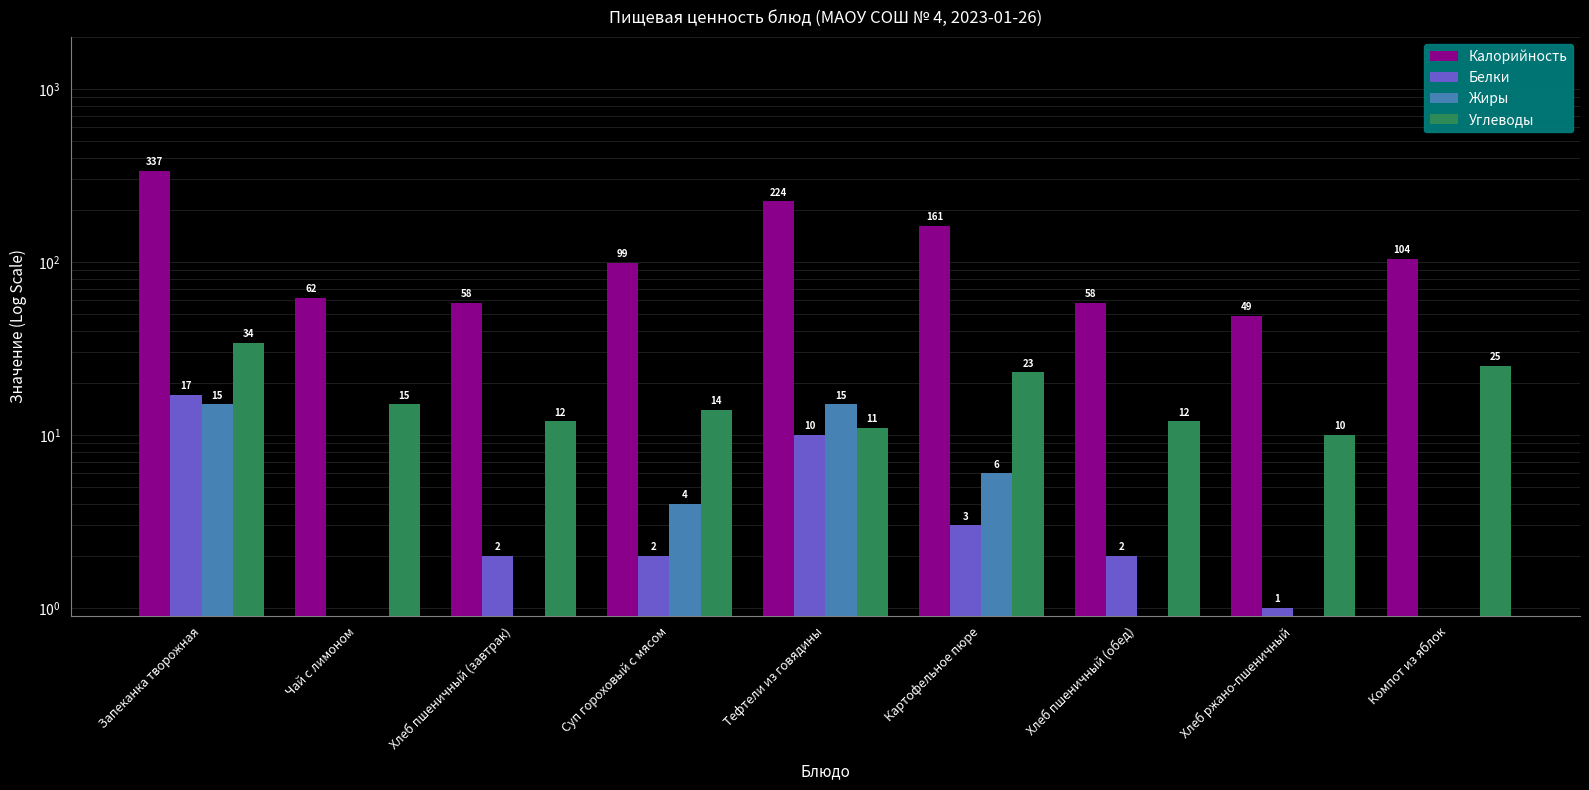

Where does the Калорийность series first go above 99?

Запеканка творожная